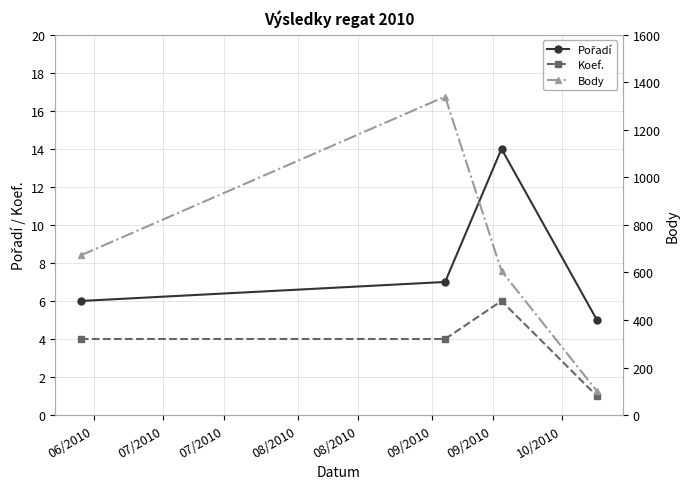

What is the maximum value for Koef.?

6